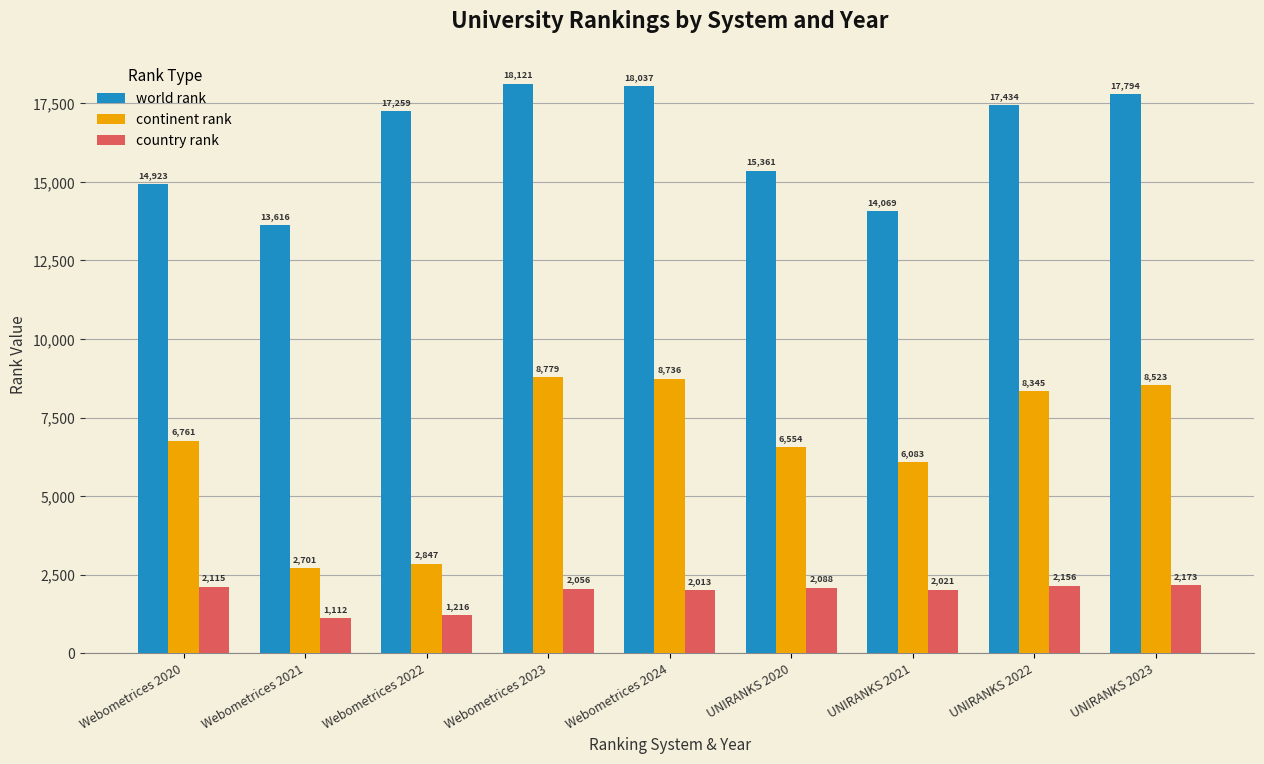

What is the difference between the maximum and minimum values in the world rank series?

4505